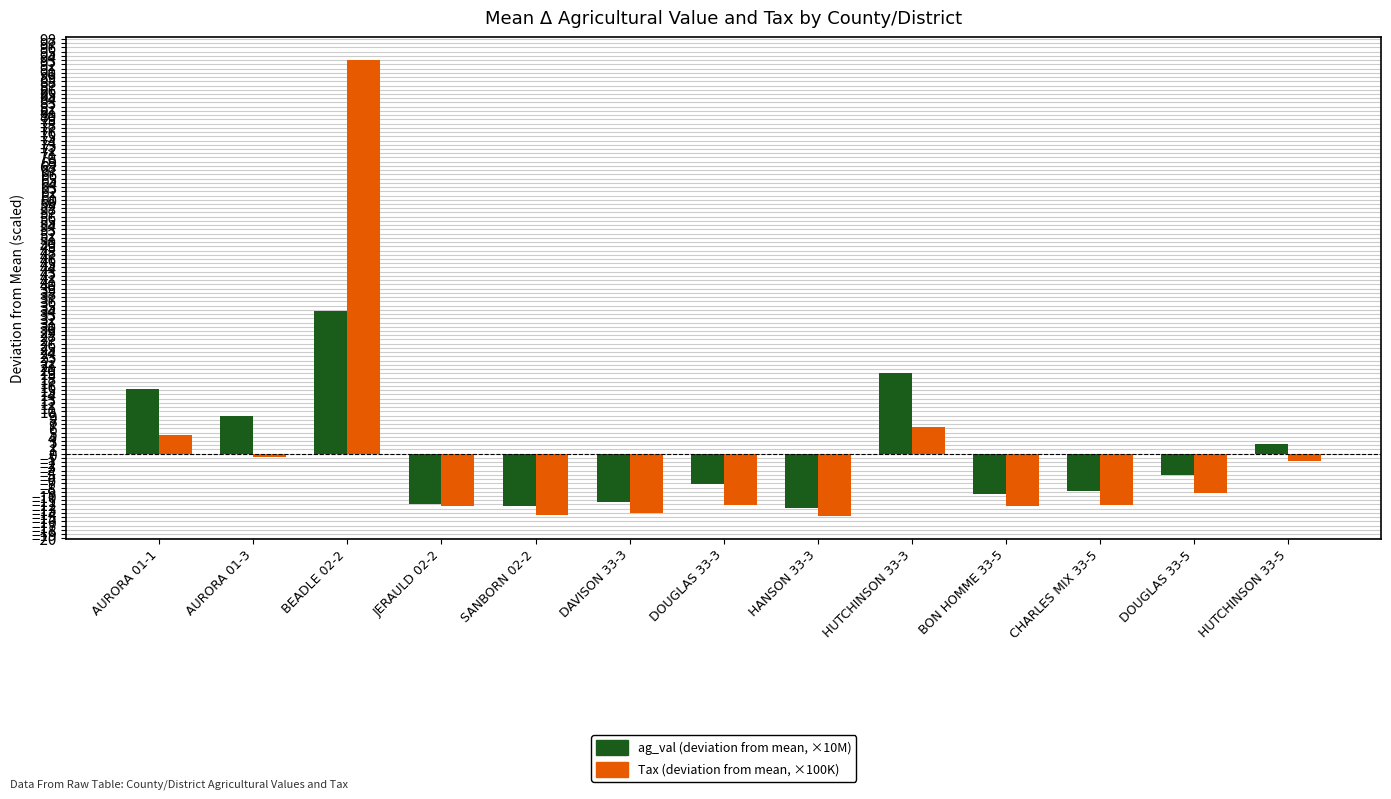

What is the difference between the maximum and minimum values in the ag_val (deviation from mean, ×10M) series?

46.4